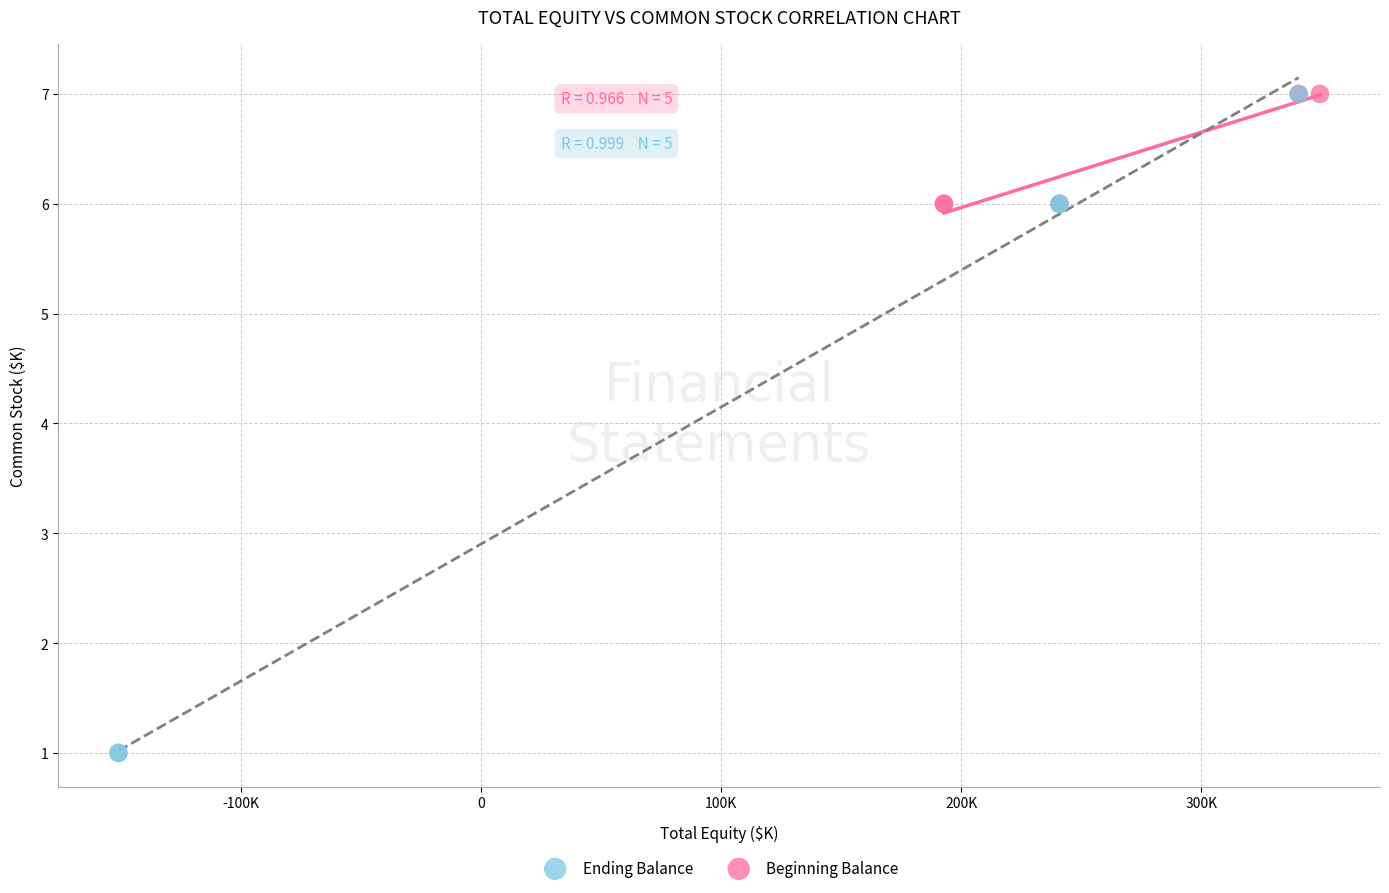

Which series reaches the minimum Y coordinate?

Beginning Balance